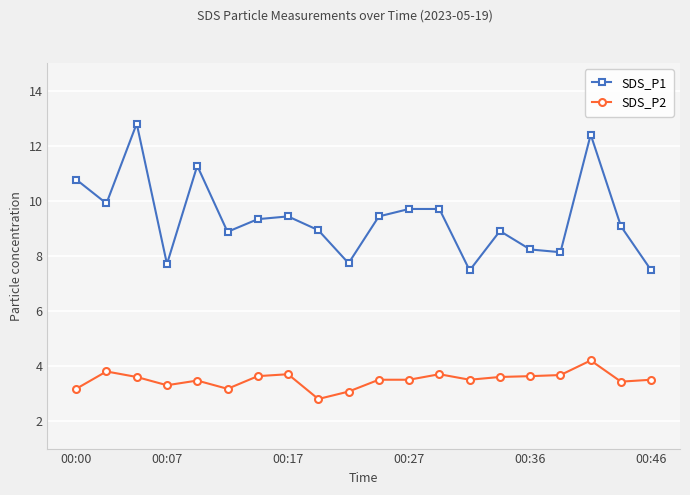

What is the value of the SDS_P2 point at the 1st from the left?

3.2